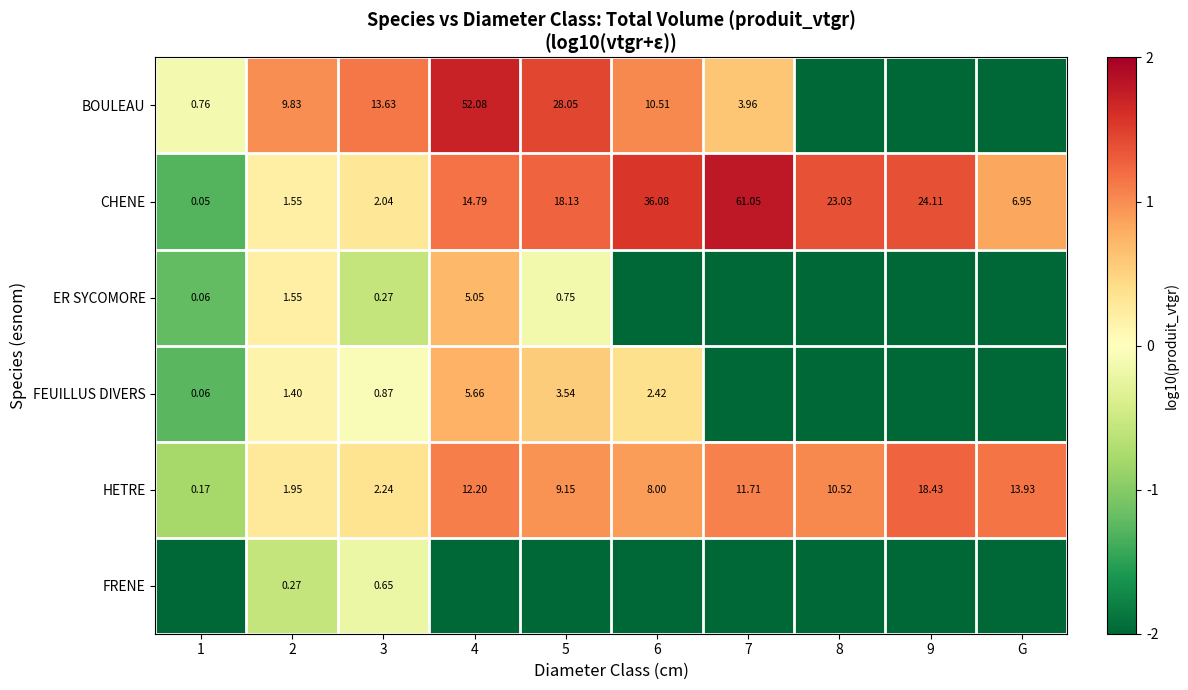

How many data points does each series have?

10